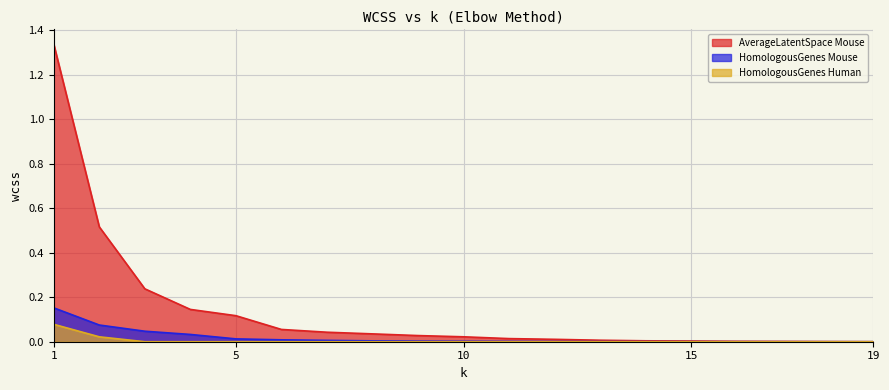

True or false: AverageLatentSpace_Mouse has a value of 0.0 at 9.

False